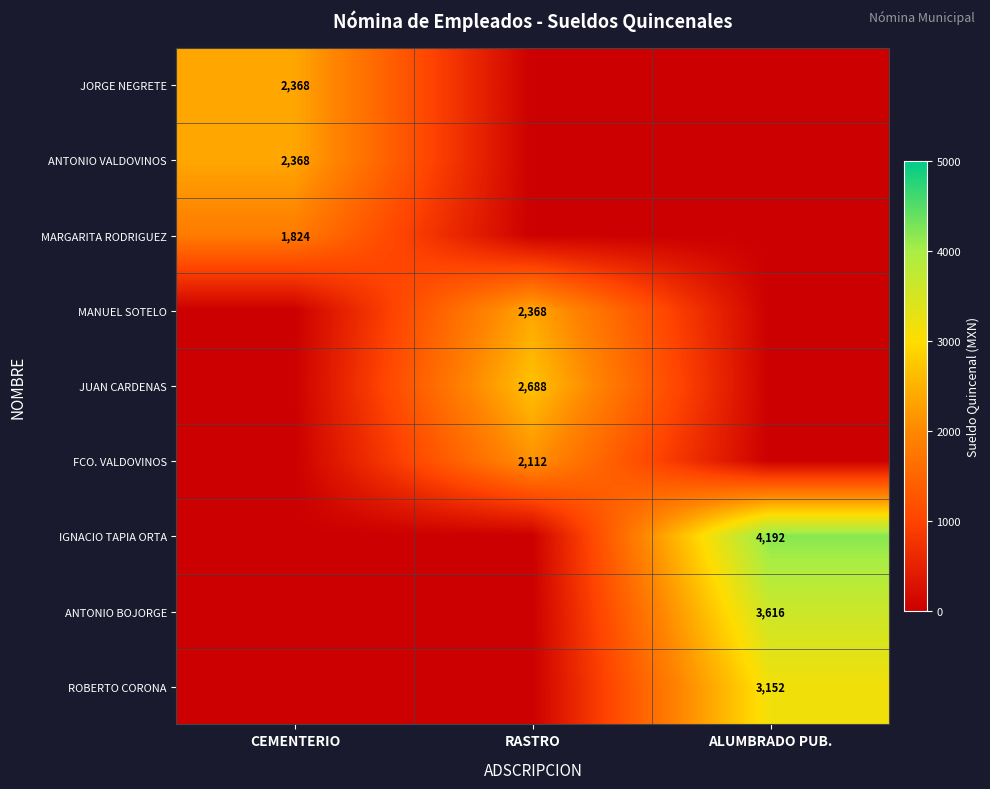

The value of IGNACIO TAPIA ORTA at ALUMBRADO PUB. is 4192. True or false?

True